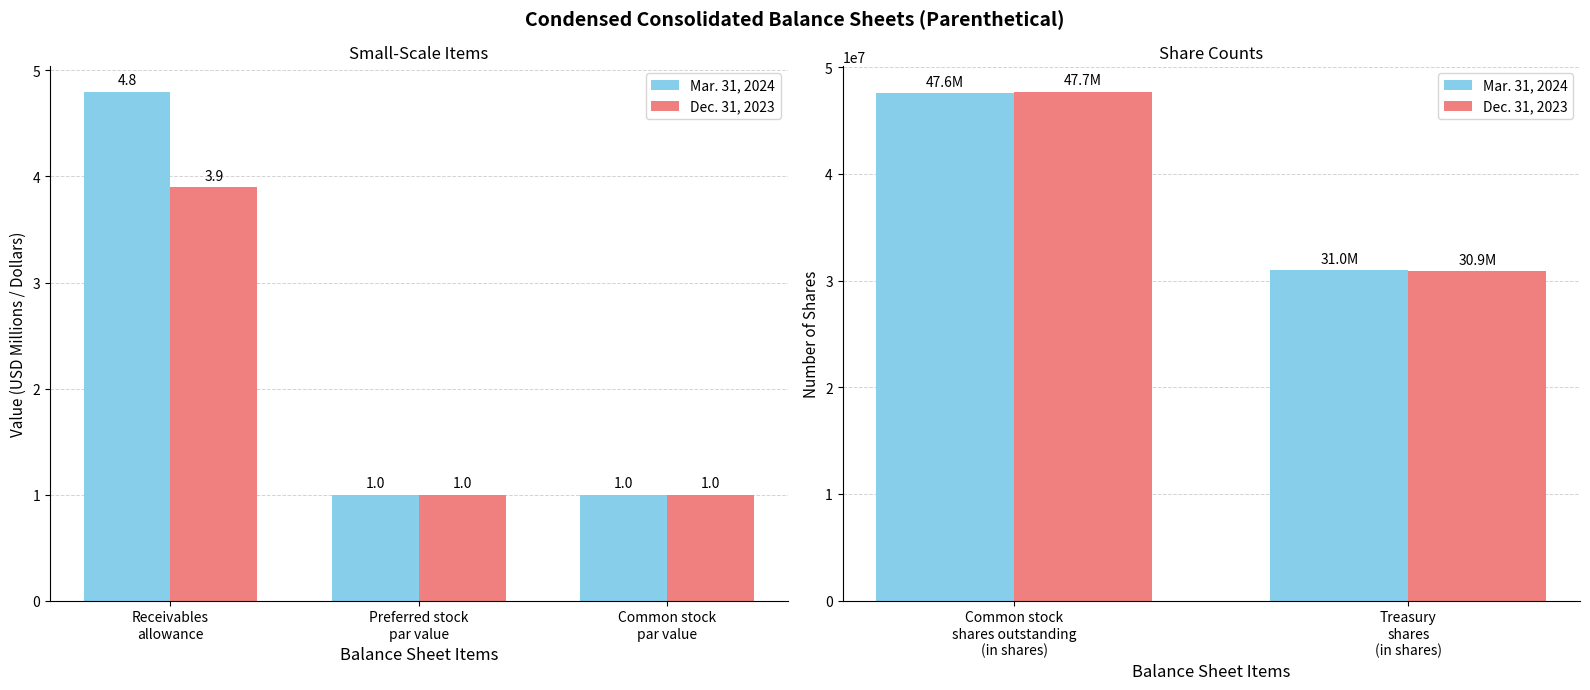

Between Treasury shares (in shares) and Common stock shares outstanding (in shares), which is larger?

Common stock shares outstanding (in shares)